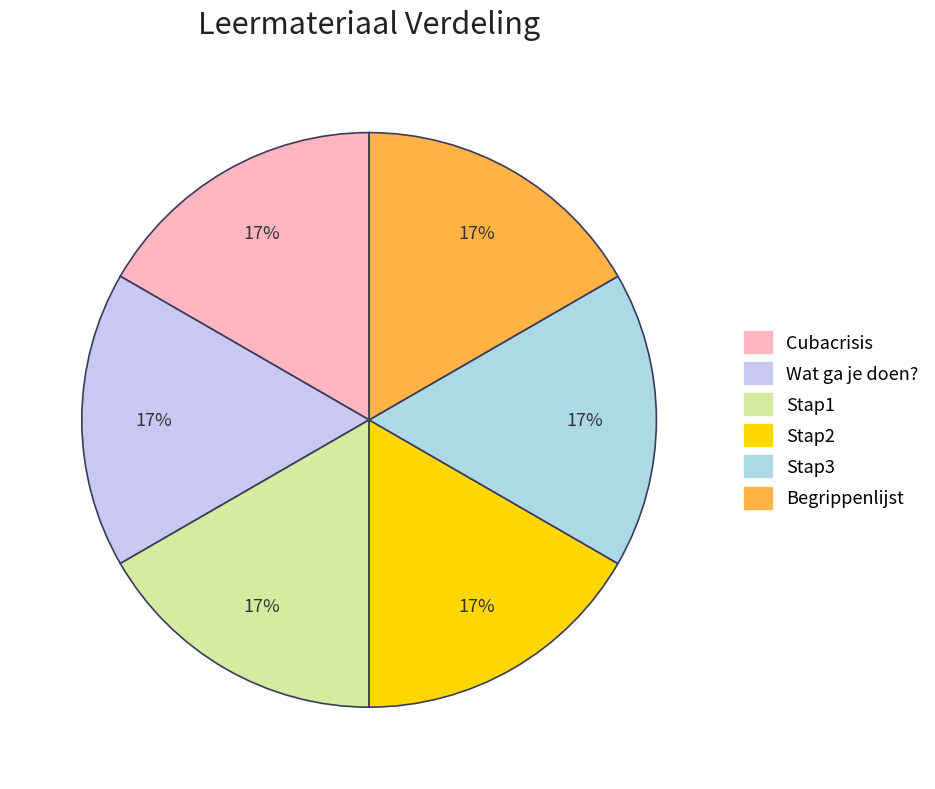

Between Stap1 and Begrippenlijst, which is larger?

Begrippenlijst